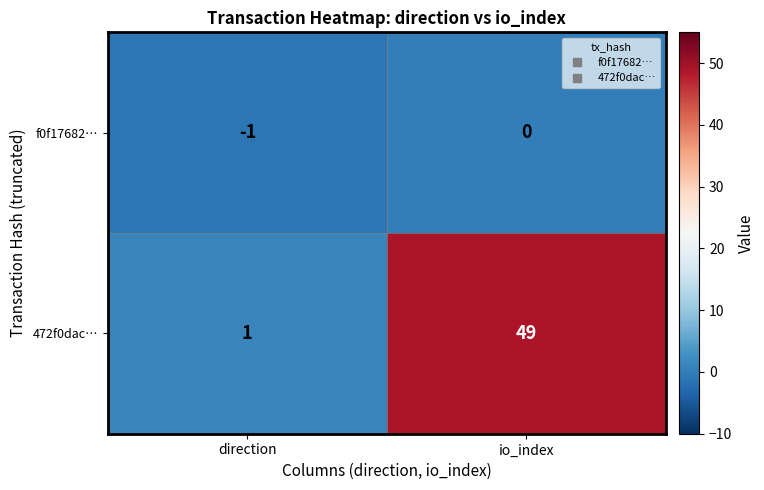

List the series in order of their peak value, lowest first.

f0f17682…, 472f0dac…